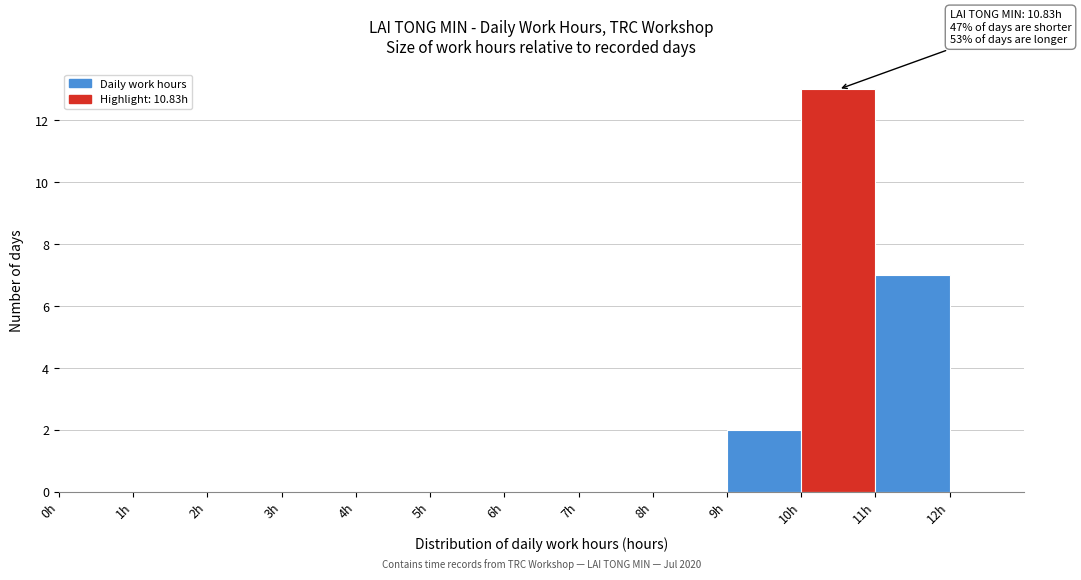

Which range on the x-axis has the tallest bar?

10 to 11